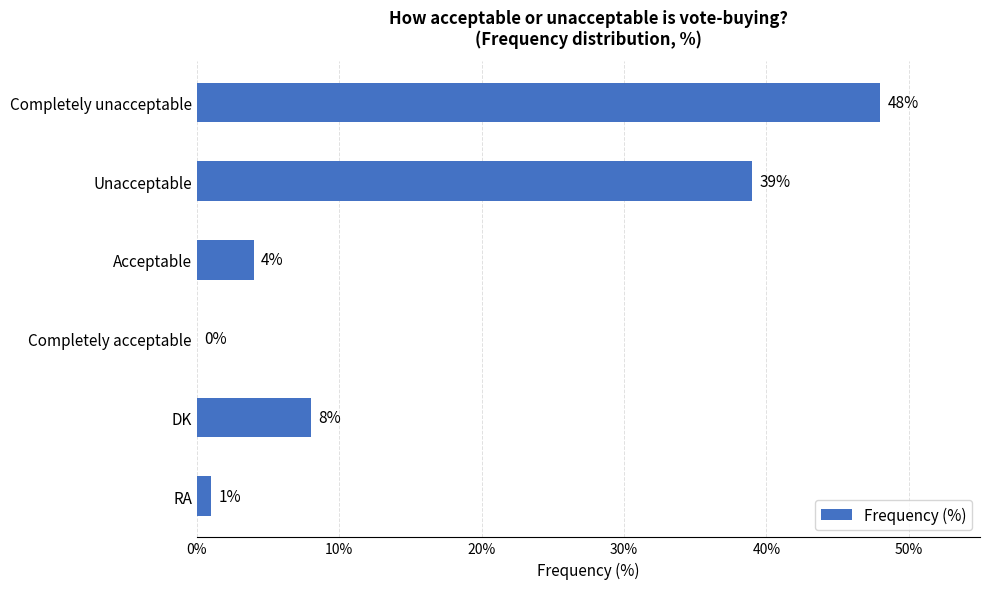

The value at Unacceptable is 13. True or false?

False